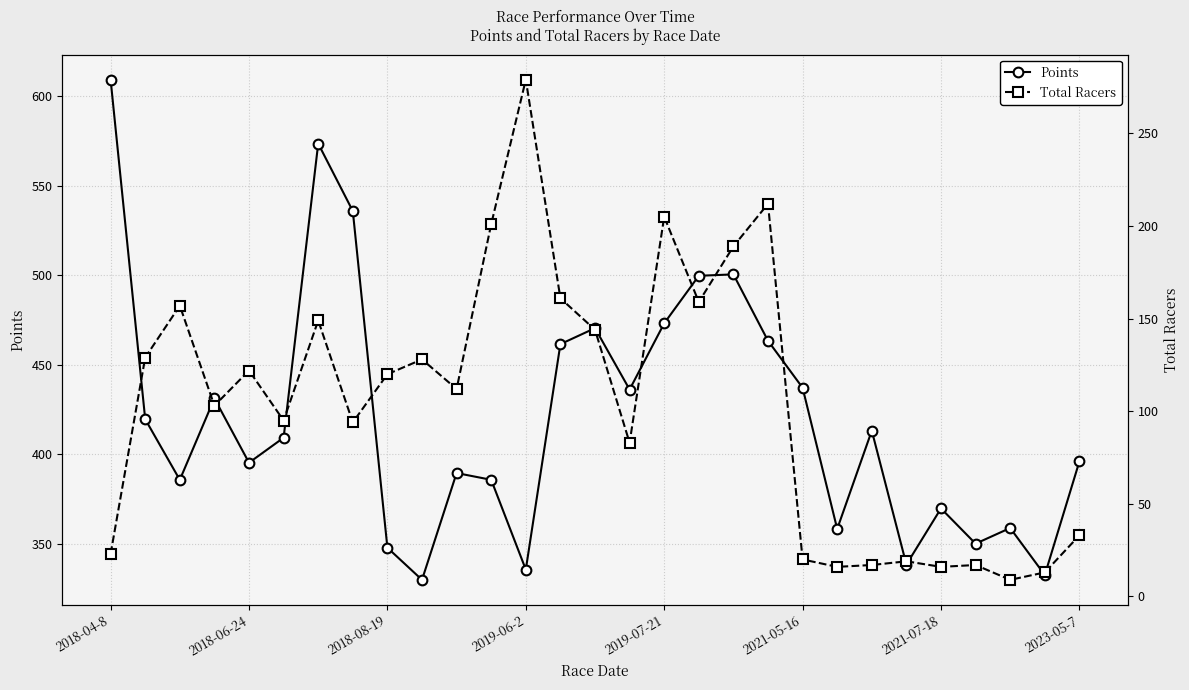

What is the value of the Points point at the 1st from the left?

609.2